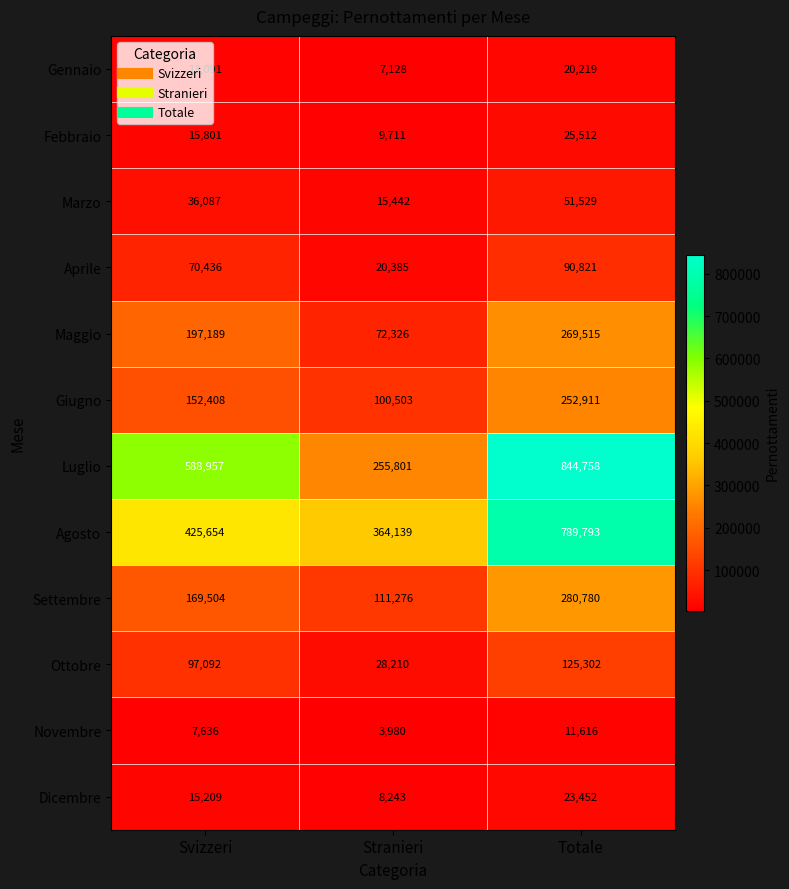

What is the difference between the Luglio values at Svizzeri and Totale?

255801